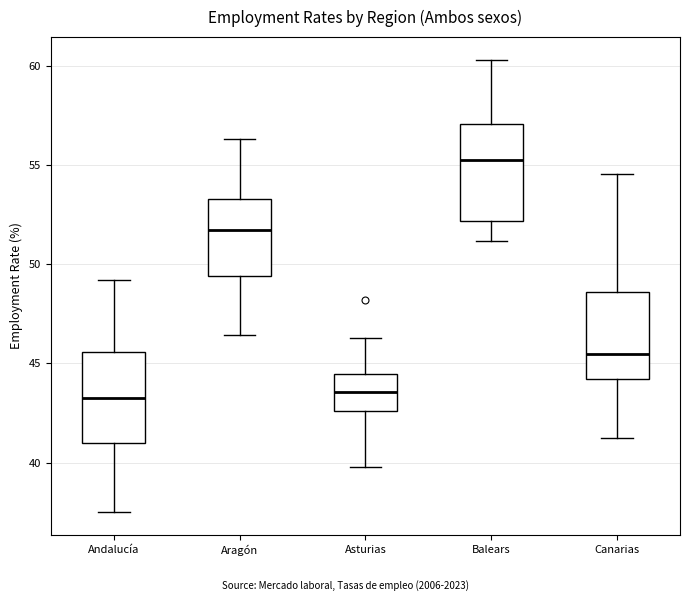

Which box's median line is the highest?

Balears